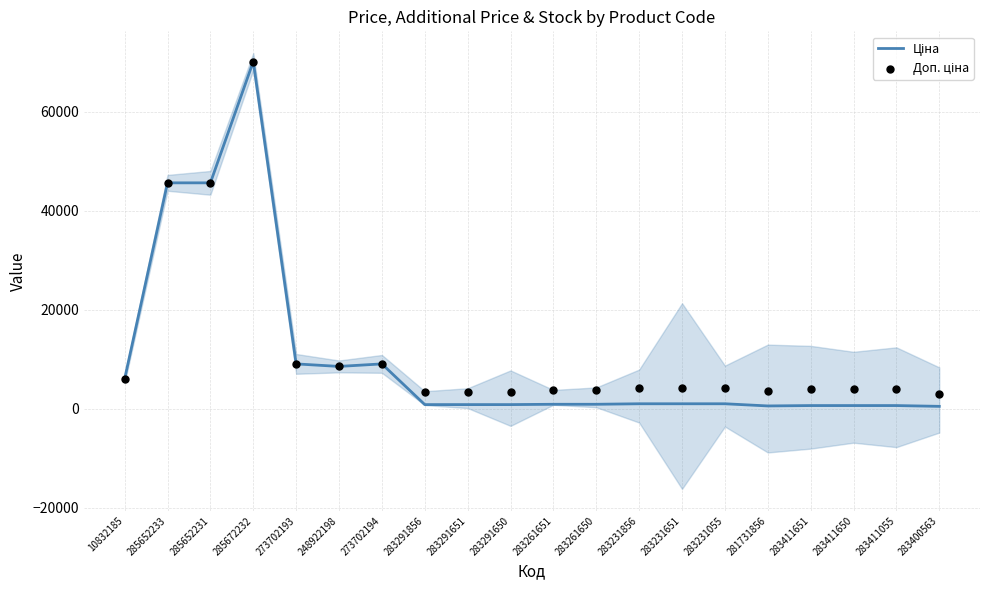

What is the total value across all series at 273702194?

18184.0